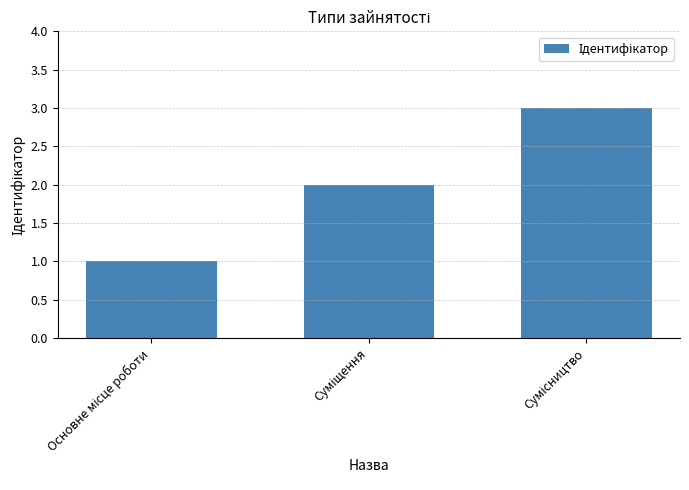

What is the maximum value shown in the chart?

3